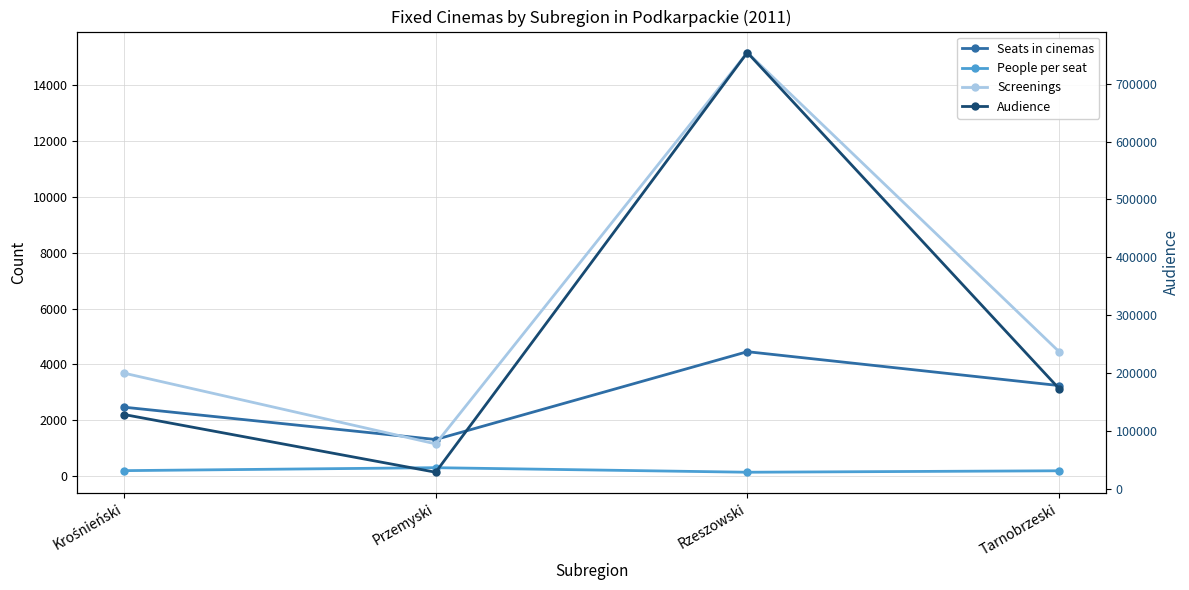

Is the value of Seats in cinemas at Tarnobrzeski greater than the value of Screenings at Przemyski?

Yes